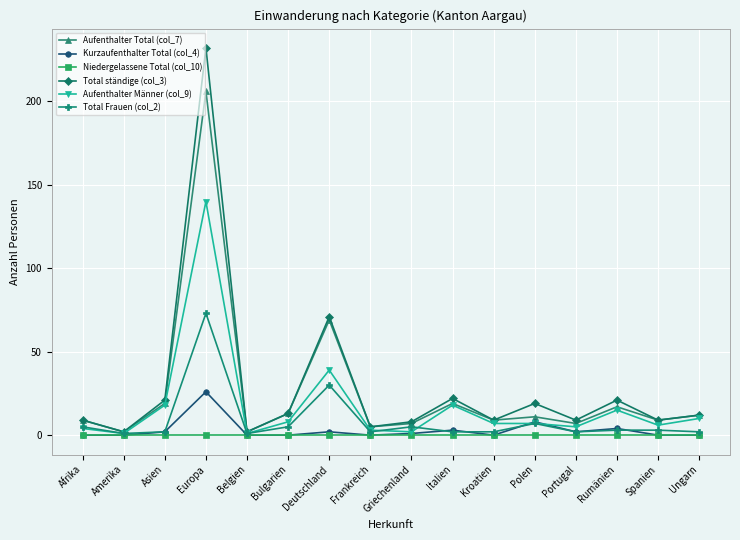

Which series has the widest spread of values?

Total ständige (col_3)